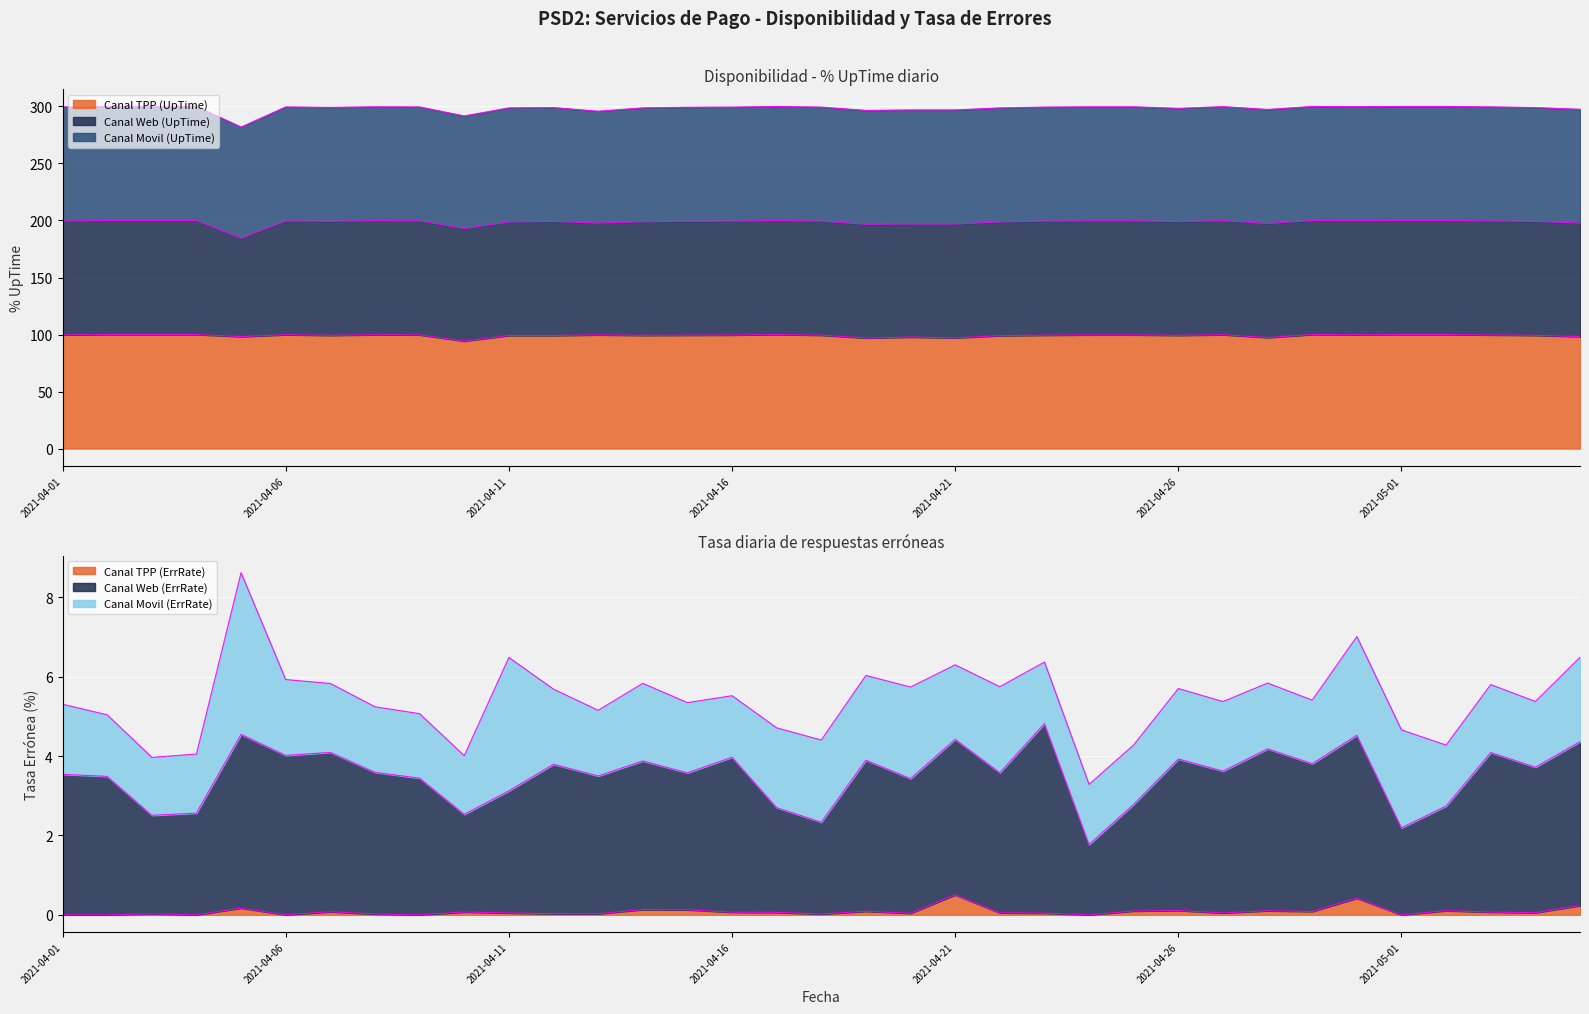

What is the highest value of the Canal TPP (ErrRate) series?

0.5